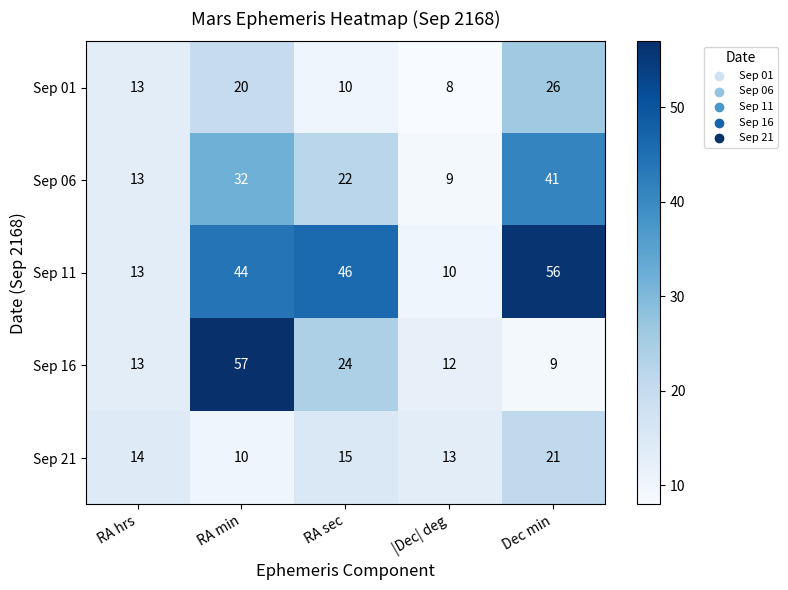

Between RA min and |Dec| deg, which series saw the biggest shift?

Sep 16